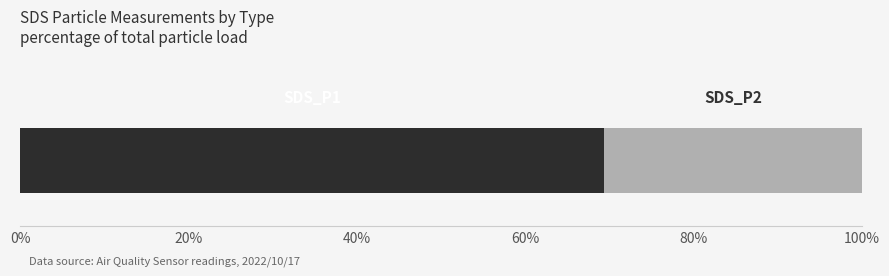

Count the number of data series in this chart.

2